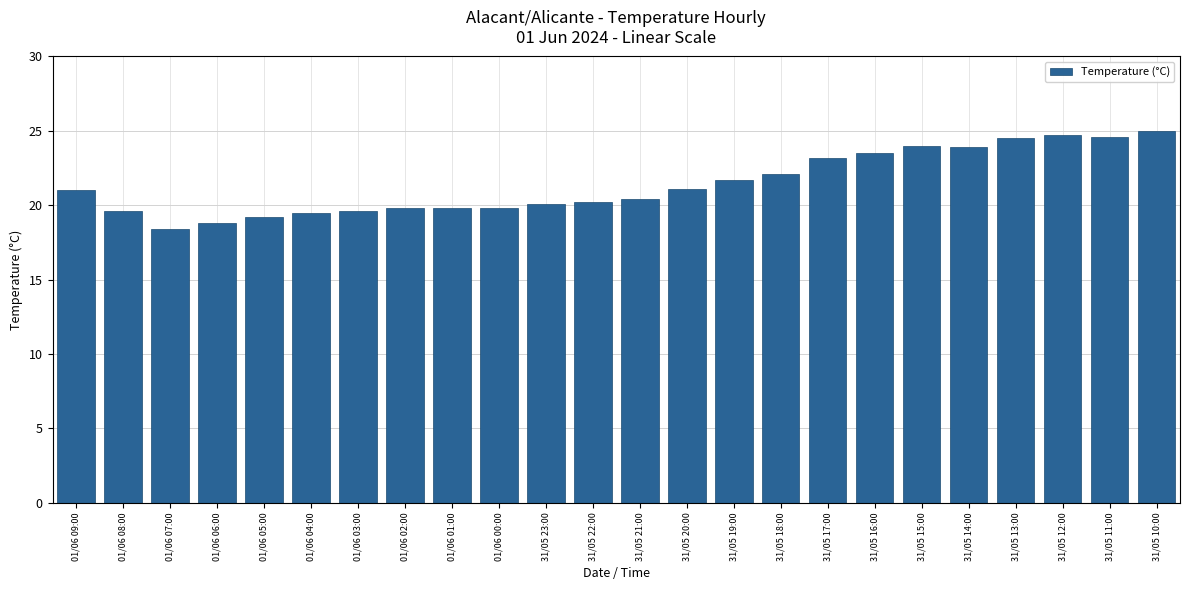

What is the value of the 19th bar from the left?

24.0